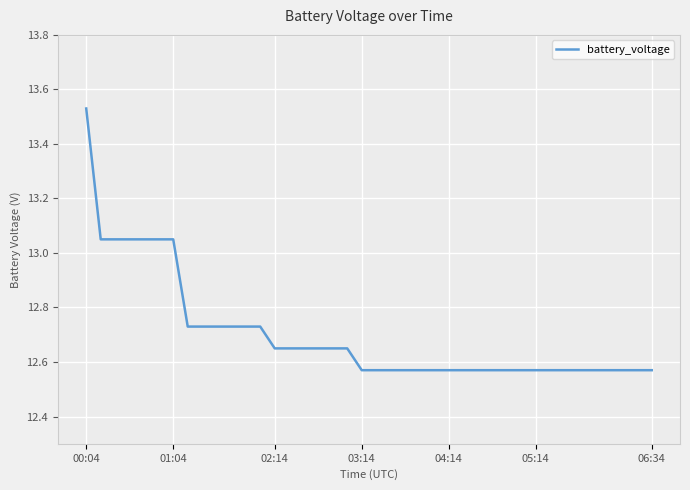

What is the difference between the second highest and minimum values?

0.5